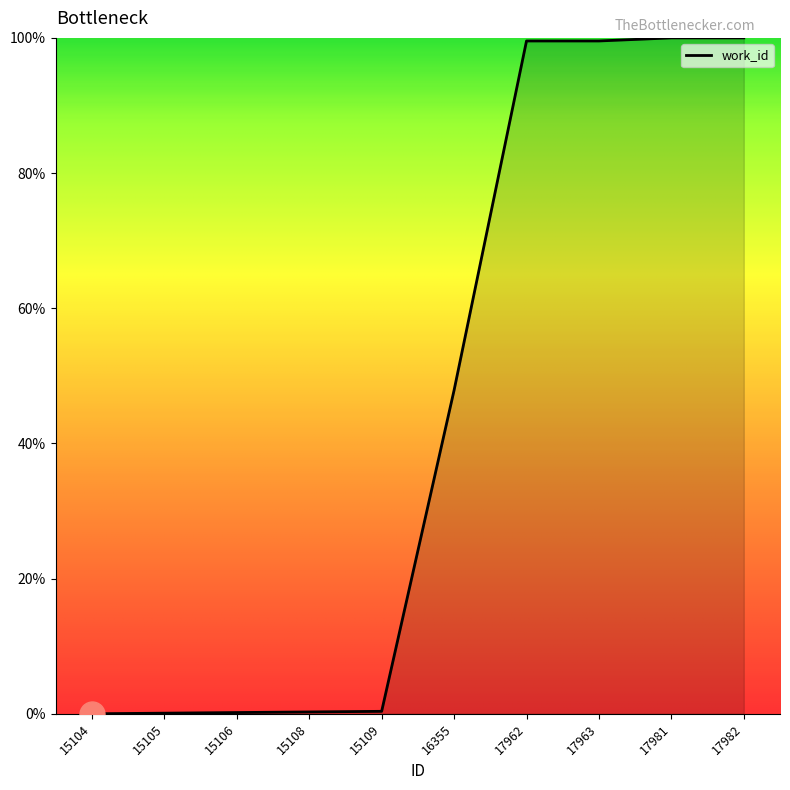

At which label is the value closest to 50?

16355